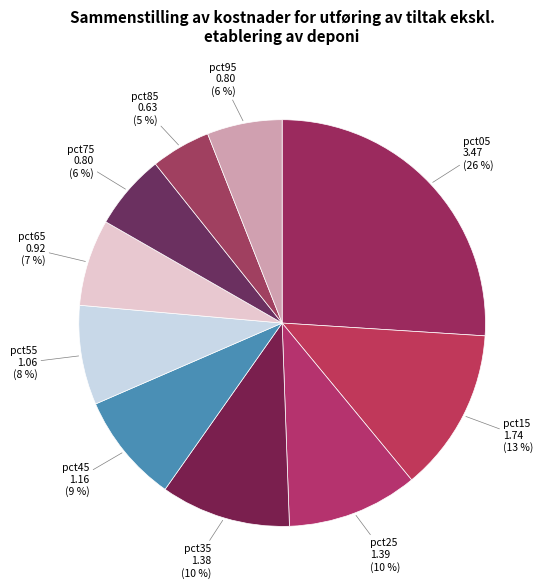

To the nearest percent, what is the average slice percentage?

10%